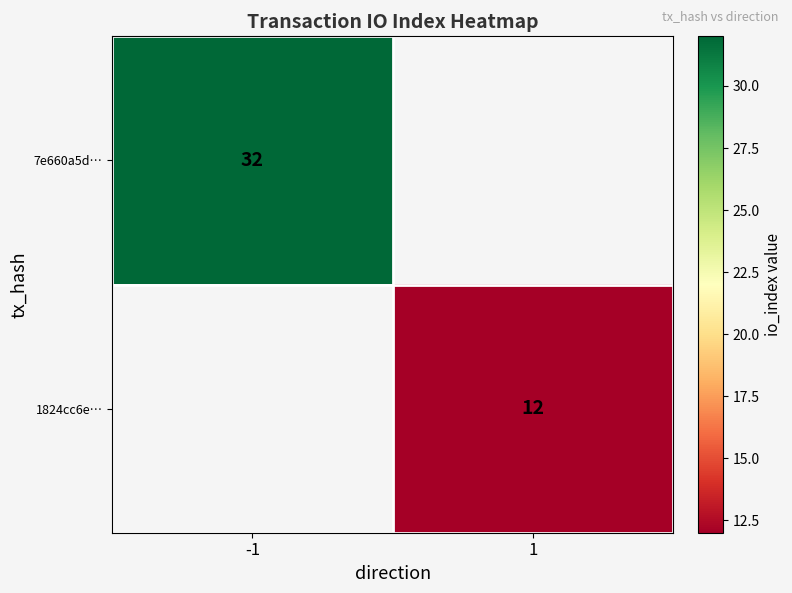

True or false: 1824cc6e… has a value of 12 at 1.

True